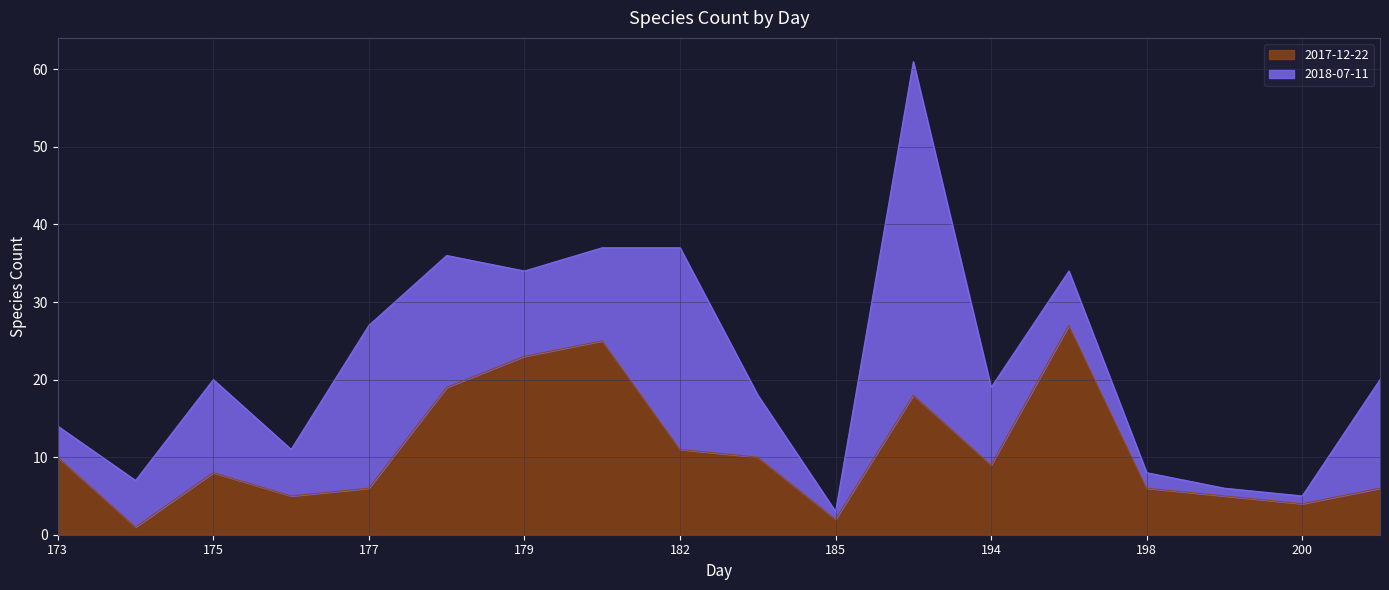

True or false: the data shows 3 at 176.

False